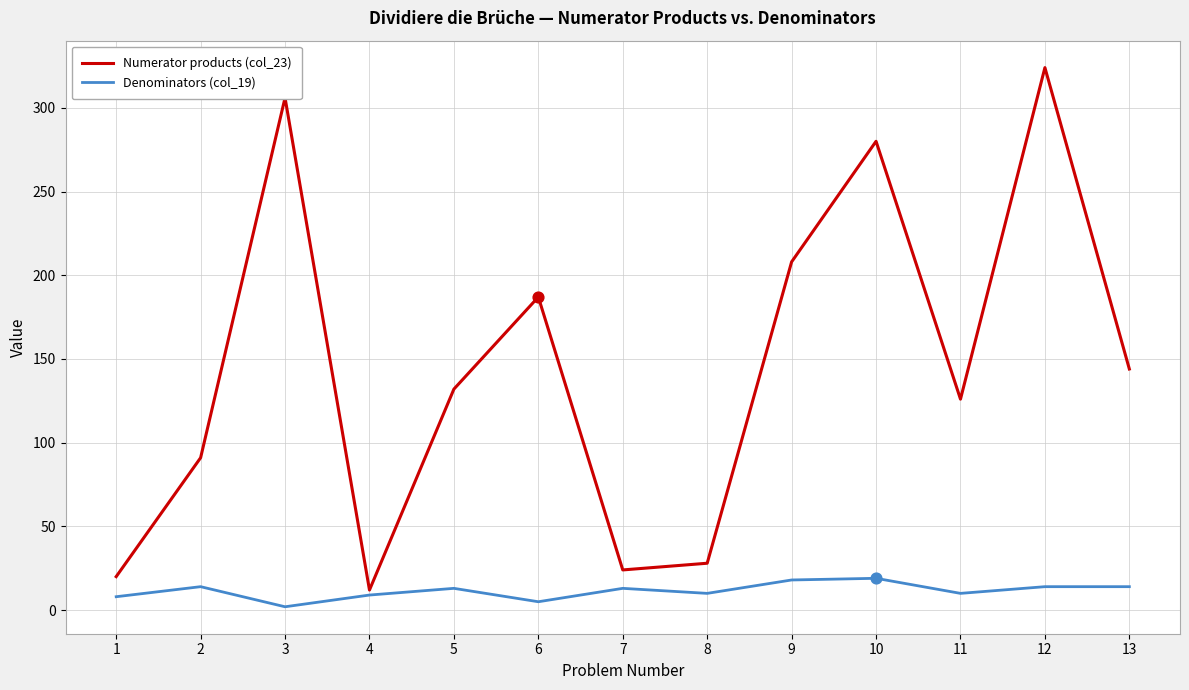

What are all the series names shown in the legend?

Numerator products (col_23), Denominators (col_19)